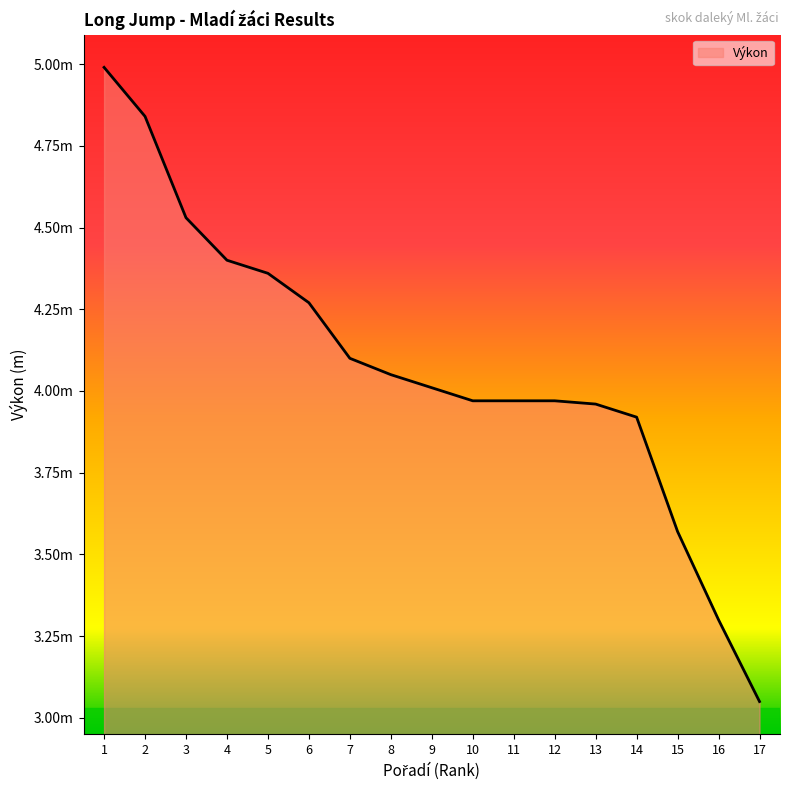

Which label corresponds to the largest value in the chart?

1